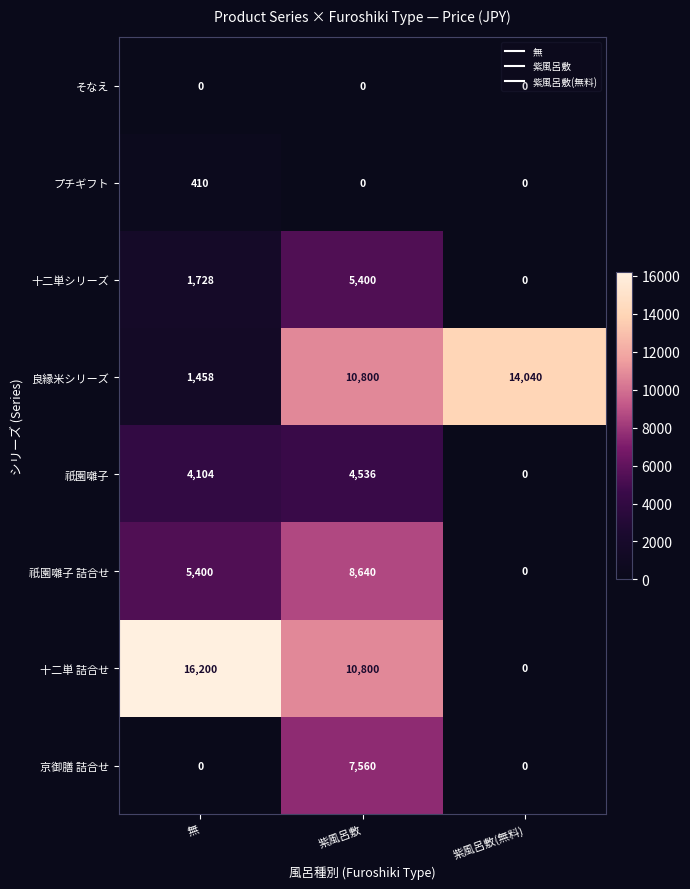

At which category is the sum across all series the highest?

紫風呂敷